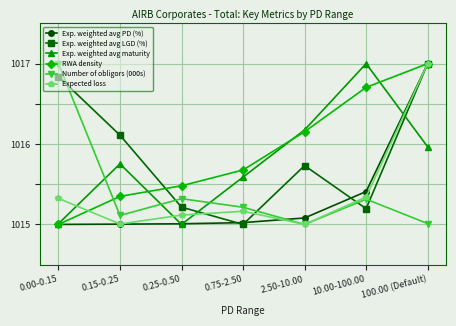

True or false: Exp. weighted avg maturity and Number of obligors (000s) cross at least once.

True